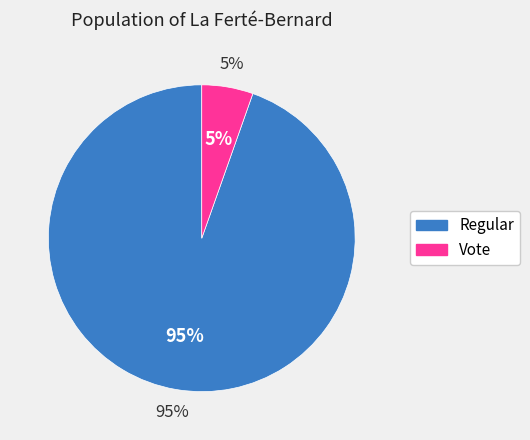

To the nearest percent, what percentage of the pie is Vote?

5%